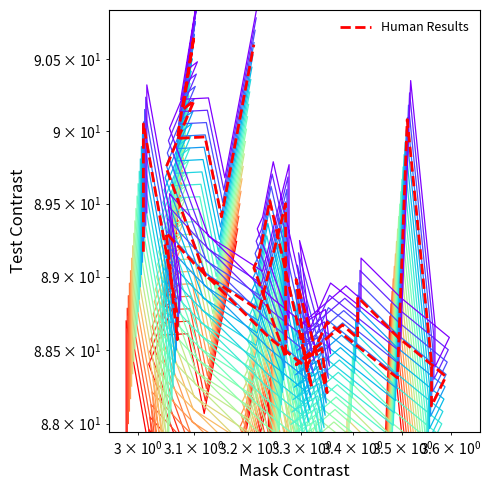

How many interior local valleys (lower than both neighbors) does the data have?

13